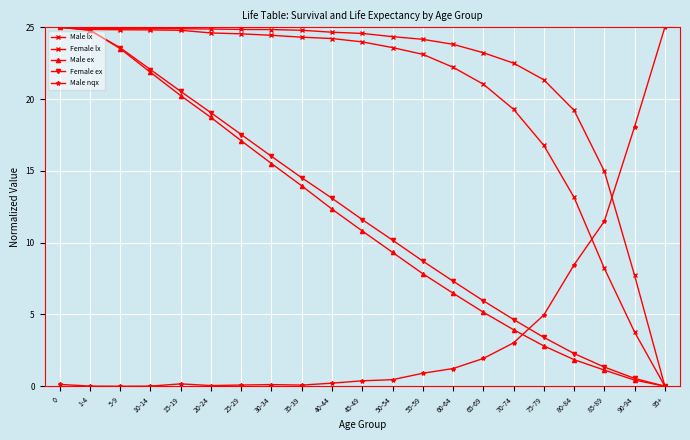

What is the average value of the Female ex series?

12.0